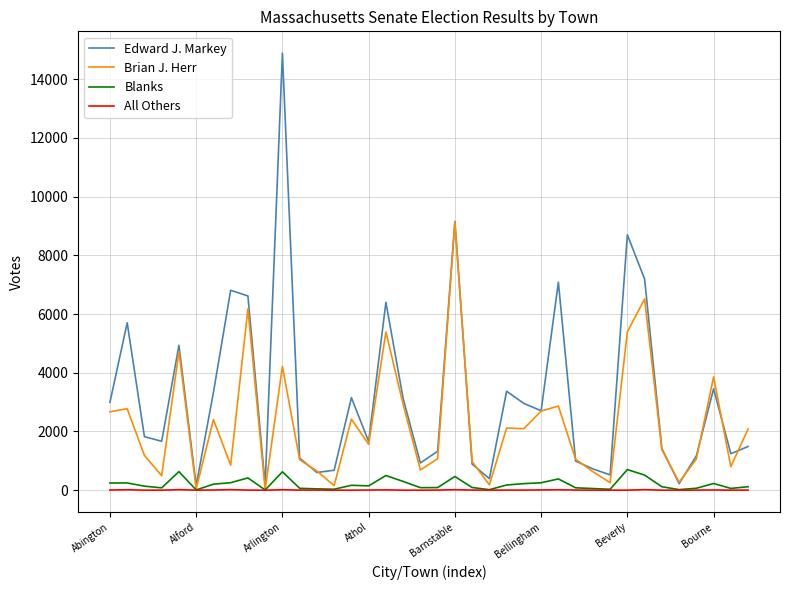

Which series has the largest range (max minus min)?

Edward J. Markey